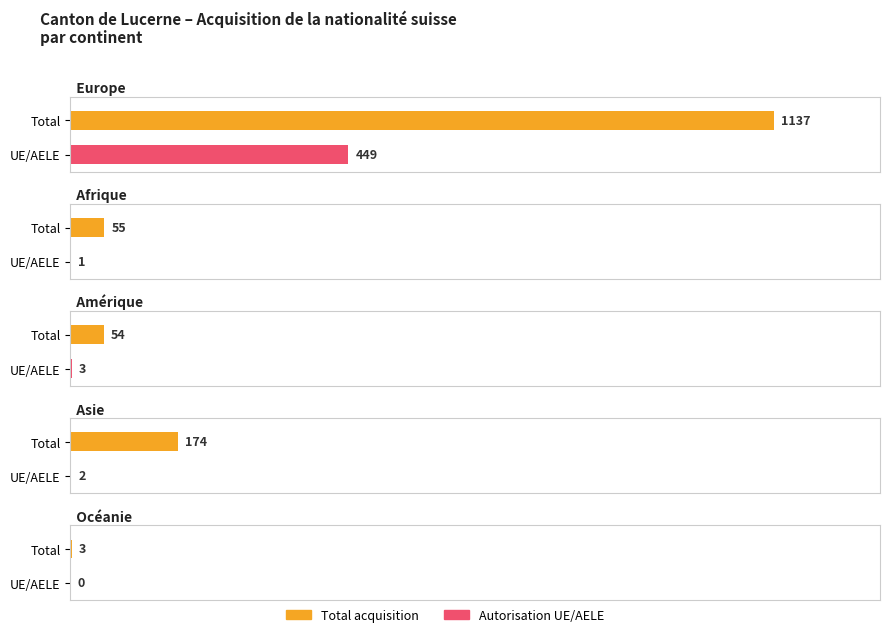

True or false: Europe has a value of 219 at Total LEtr/OASA.

False